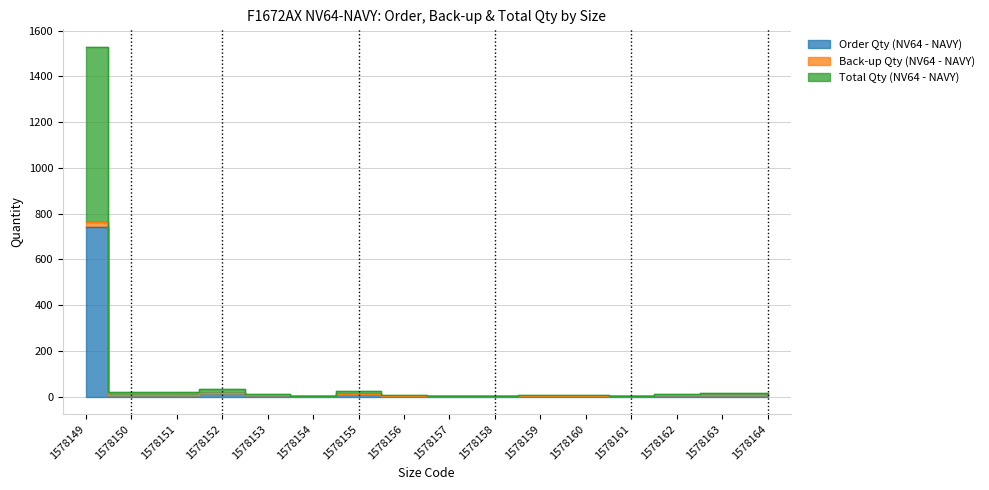

At which category does Order Qty (NV64 - NAVY) reach its first local valley?

1578154